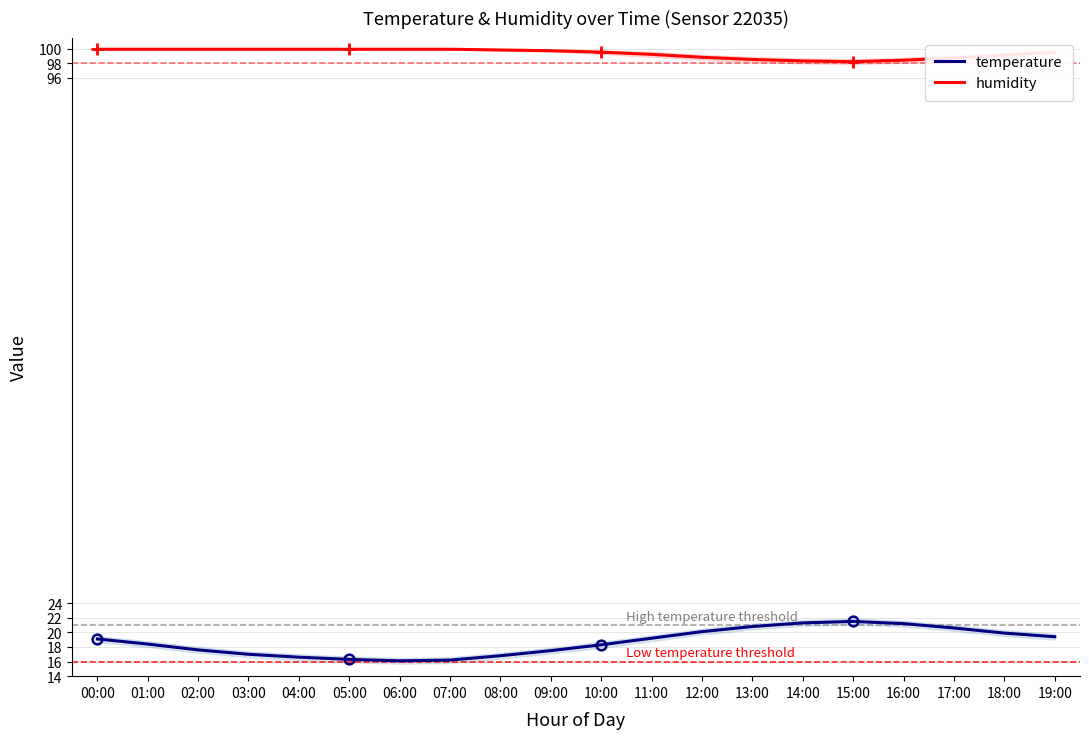

Rank the categories by humidity value from lowest to highest.

15:00, 14:00, 16:00, 13:00, 17:00, 12:00, 18:00, 11:00, 10:00, 19:00, 09:00, 08:00, 00:00, 01:00, 02:00, 03:00, 04:00, 05:00, 06:00, 07:00